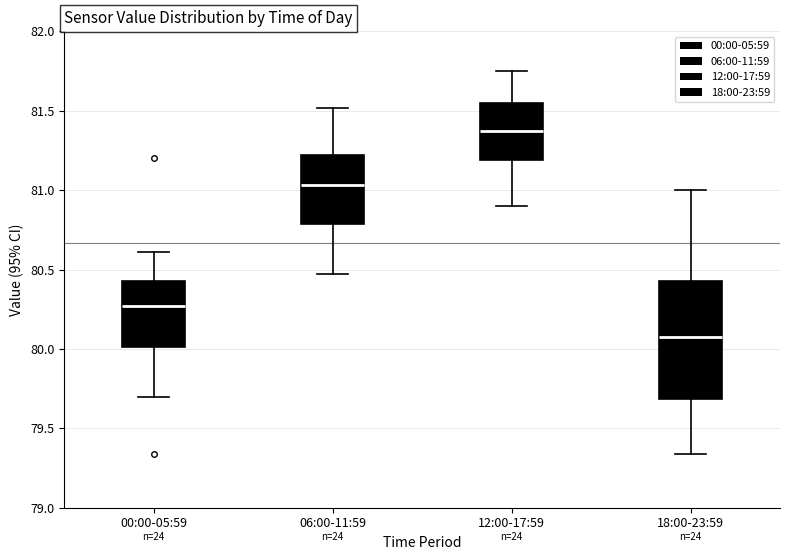

Reading left to right, read every box against the y-axis: the position of its median line, the range the box covers, and the ends of its whiskers. The values are not printed on the chart, so give them approximately, as read against the axis.

00:00-05:59: median 80.25, box 80.00 to 80.45, whiskers 79.70 to 80.60
06:00-11:59: median 81.05, box 80.80 to 81.20, whiskers 80.45 to 81.50
12:00-17:59: median 81.40, box 81.20 to 81.55, whiskers 80.90 to 81.75
18:00-23:59: median 80.10, box 79.70 to 80.45, whiskers 79.35 to 81.00